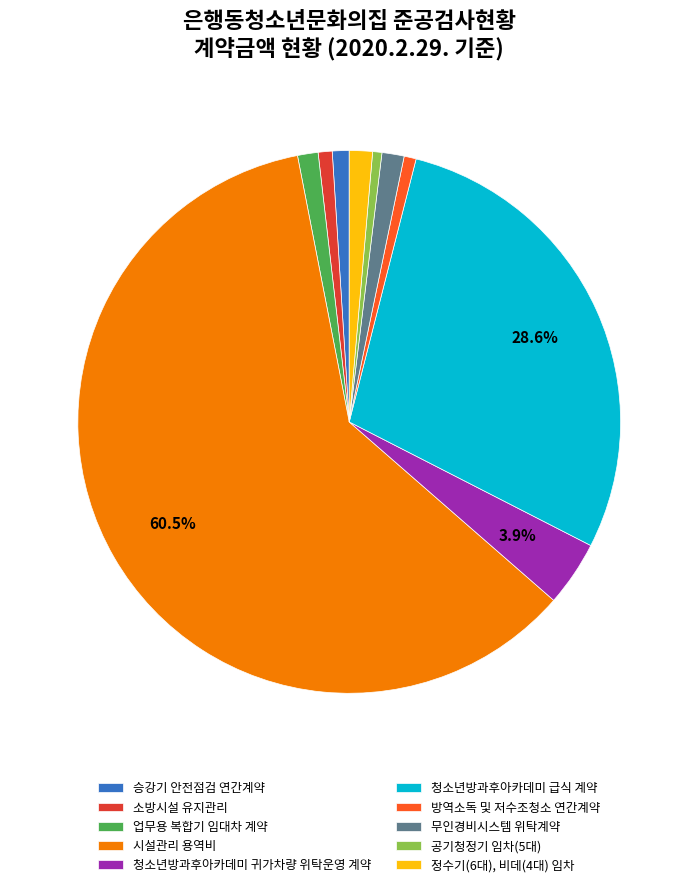

To the nearest percent, what is the combined percentage of 정수기(6대), 비데(4대) 임차 and 청소년방과후아카데미 급식 계약?

30%